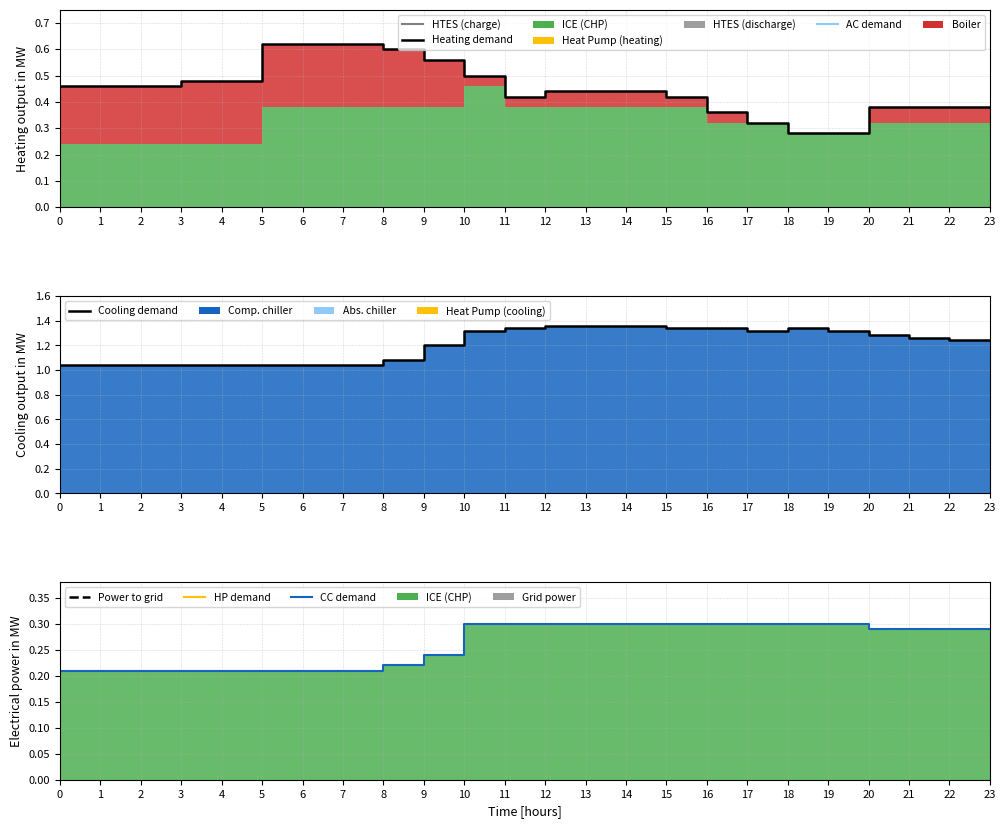

Reading left to right, transcribe all the data shown in this chart.

Heating demand: 0.5	0.5	0.5	0.5	0.5	0.6	0.6	0.6	0.6	0.6	0.5	0.4	0.4	0.4	0.4	0.4	0.4	0.3	0.3	0.3	0.4	0.4	0.4	0.4
Cooling demand: 1.0	1.0	1.0	1.0	1.0	1.0	1.0	1.0	1.1	1.2	1.3	1.3	1.4	1.4	1.4	1.3	1.3	1.3	1.3	1.3	1.3	1.3	1.2	1.2
CC demand: 0.2	0.2	0.2	0.2	0.2	0.2	0.2	0.2	0.2	0.2	0.3	0.3	0.3	0.3	0.3	0.3	0.3	0.3	0.3	0.3	0.3	0.3	0.3	0.3